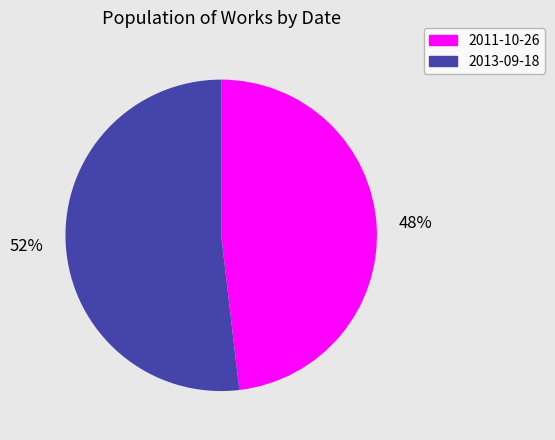

To the nearest percent, what is the combined percentage of 2011-10-26 and 2013-09-18?

100%